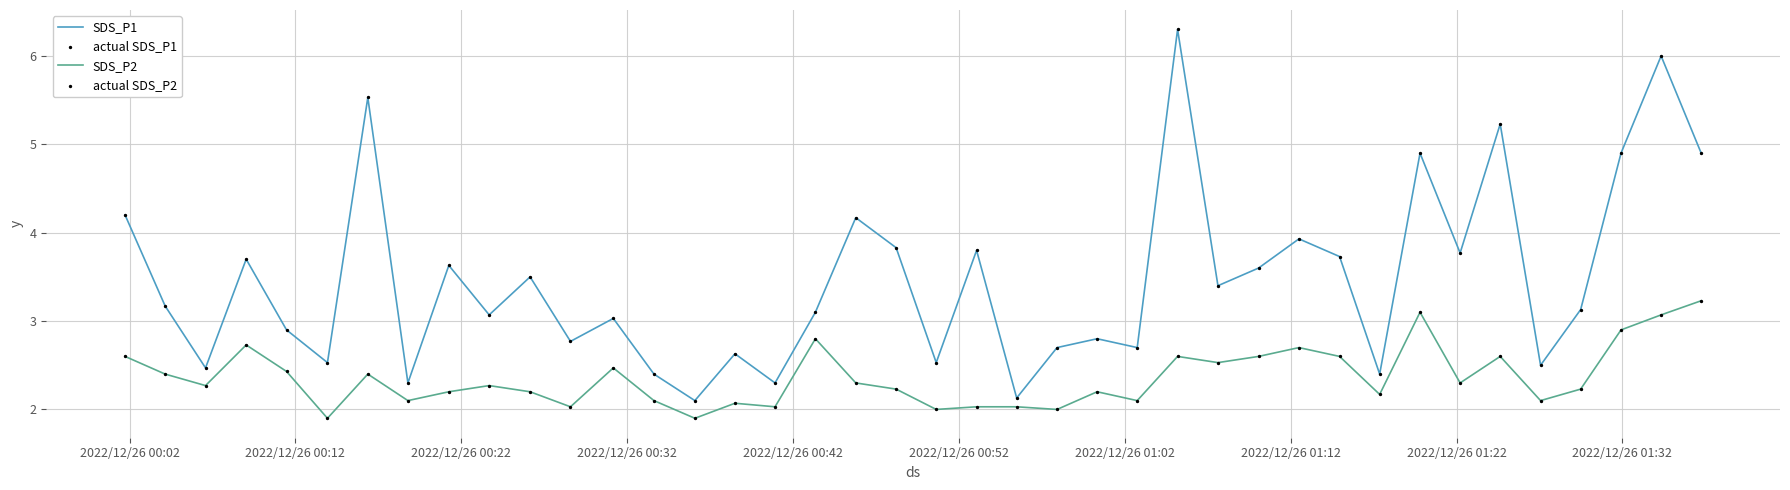

Which series has the widest spread of values?

SDS_P1